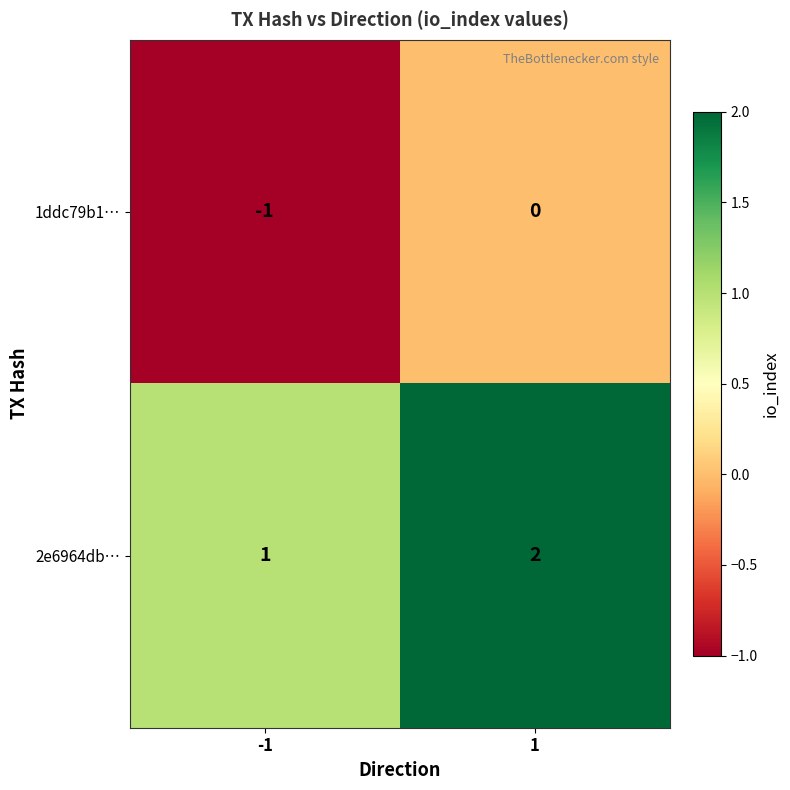

What is the sum of all 2e6964db… values?

3